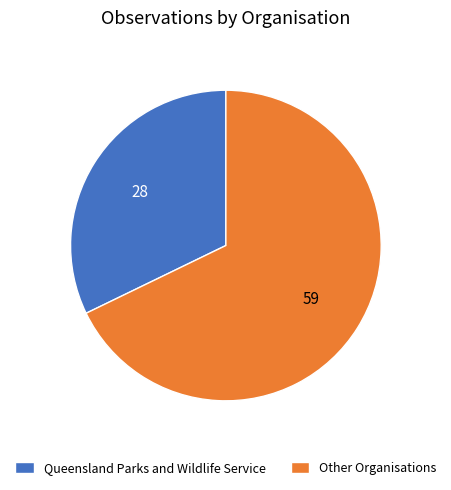

Combined, do Queensland Parks and Wildlife Service and Other Organisations account for over 50%?

Yes